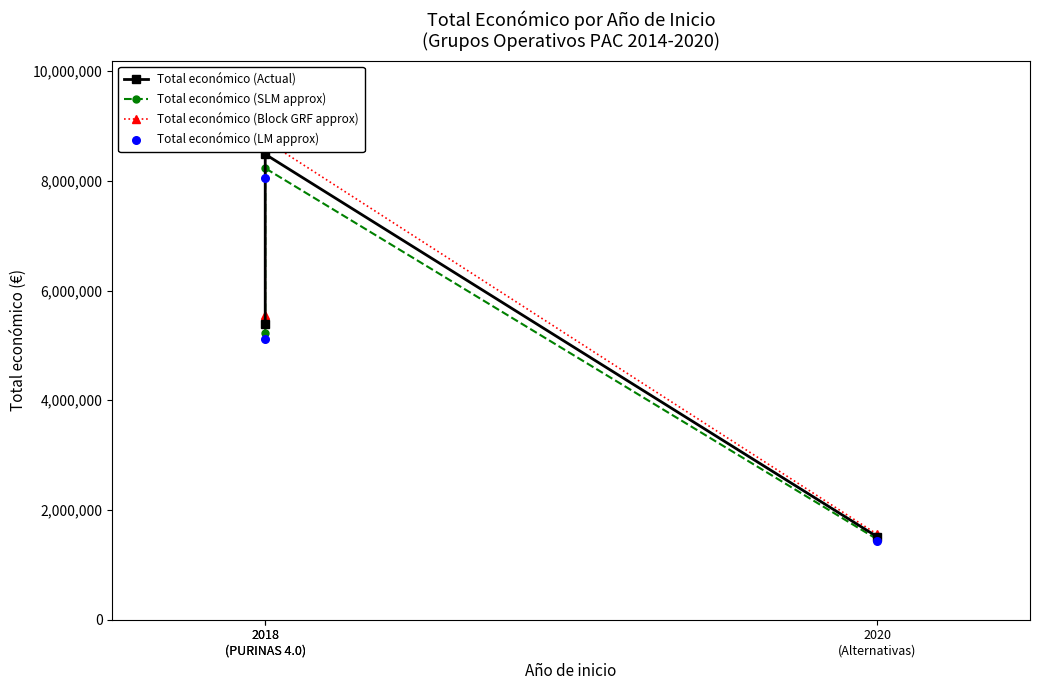

At which category is the sum across all series the highest?

2018
(PURINAS 4.0)